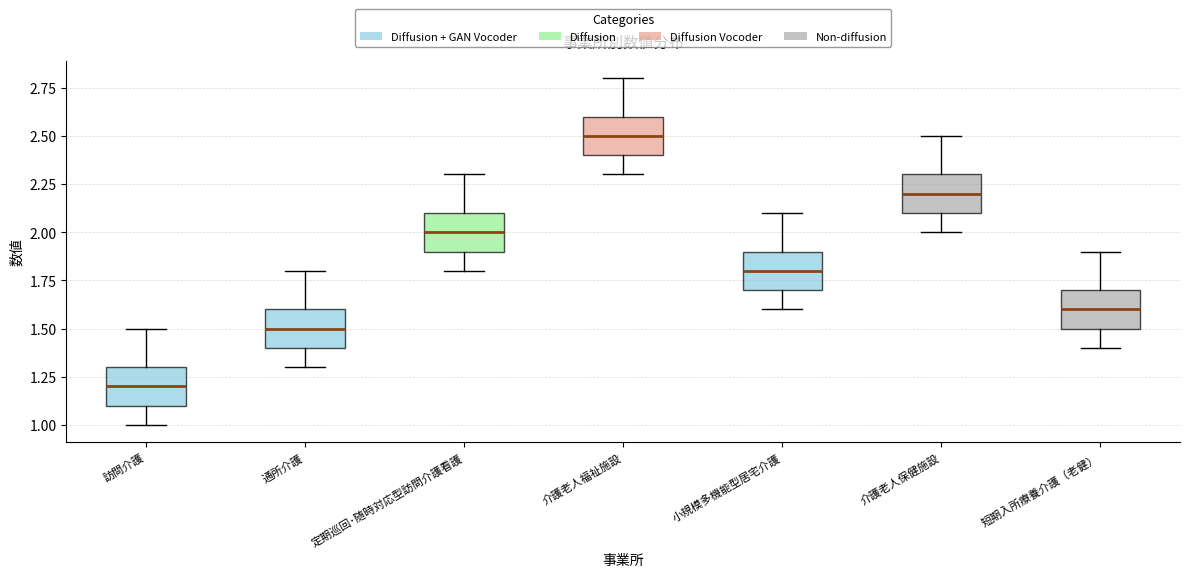

Reading left to right, transcribe this box plot: for each box, give where its median line is, the range the box spans, and where its two whiskers end, as read against the y-axis. The values are not printed on the chart, so give them approximately, as read against the axis.

訪問介護: median 1.2, box 1.1 to 1.3, whiskers 1.0 to 1.5
通所介護: median 1.5, box 1.4 to 1.6, whiskers 1.3 to 1.8
定期巡回･随時対応型訪問介護看護: median 2.0, box 1.9 to 2.1, whiskers 1.8 to 2.3
介護老人福祉施設: median 2.5, box 2.4 to 2.6, whiskers 2.3 to 2.8
小規模多機能型居宅介護: median 1.8, box 1.7 to 1.9, whiskers 1.6 to 2.1
介護老人保健施設: median 2.2, box 2.1 to 2.3, whiskers 2.0 to 2.5
短期入所療養介護（老健）: median 1.6, box 1.5 to 1.7, whiskers 1.4 to 1.9